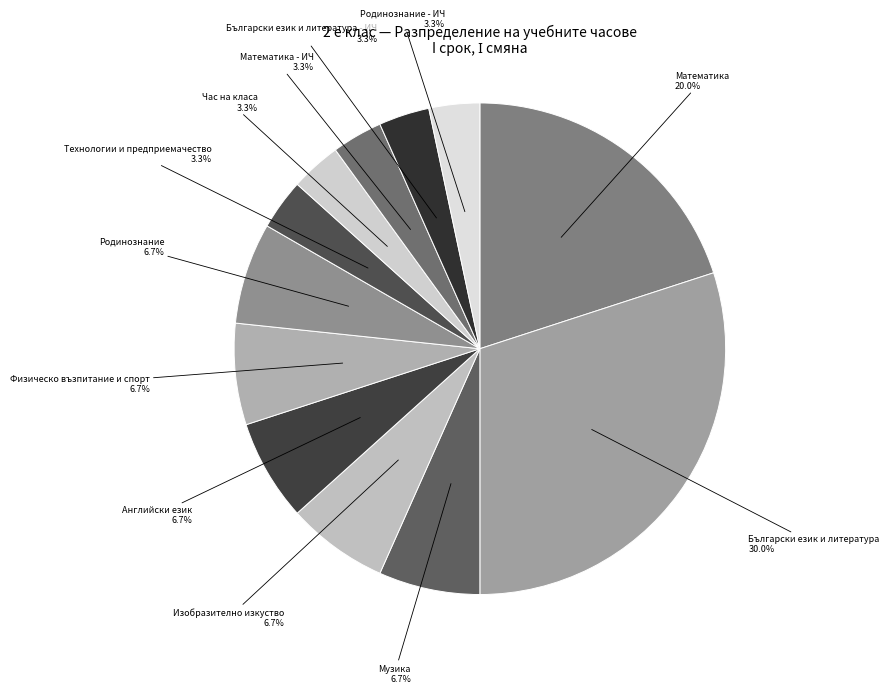

Does any single category account for the majority?

No